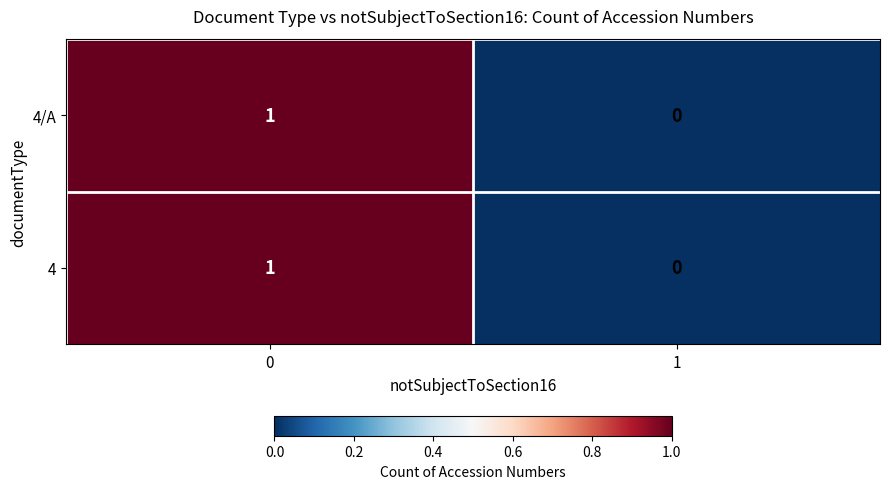

Is it true that 4/A equals 1 at 0?

True